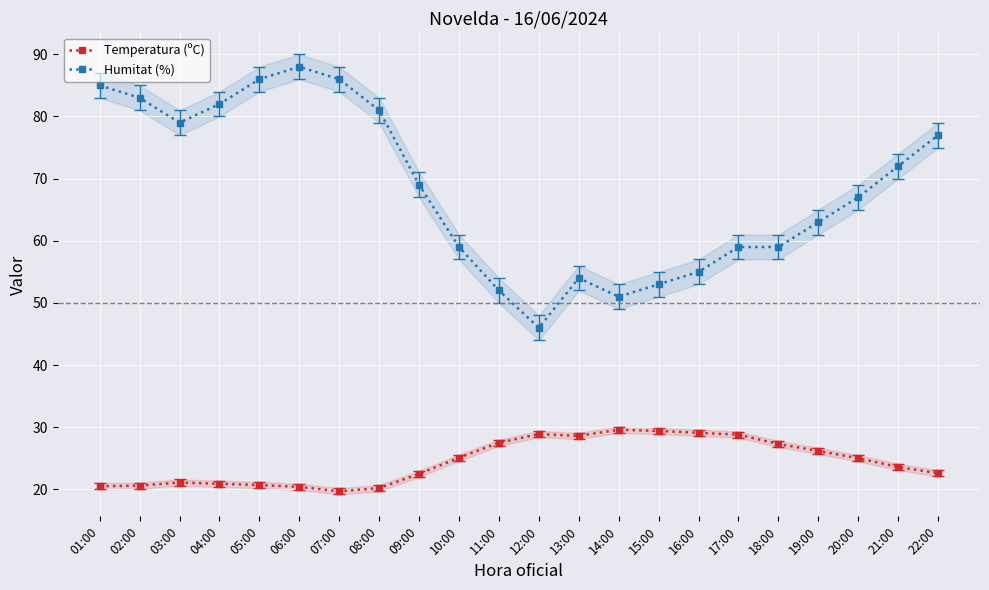

The value of Temperatura (ºC) at 19:00 is 26.2. True or false?

True